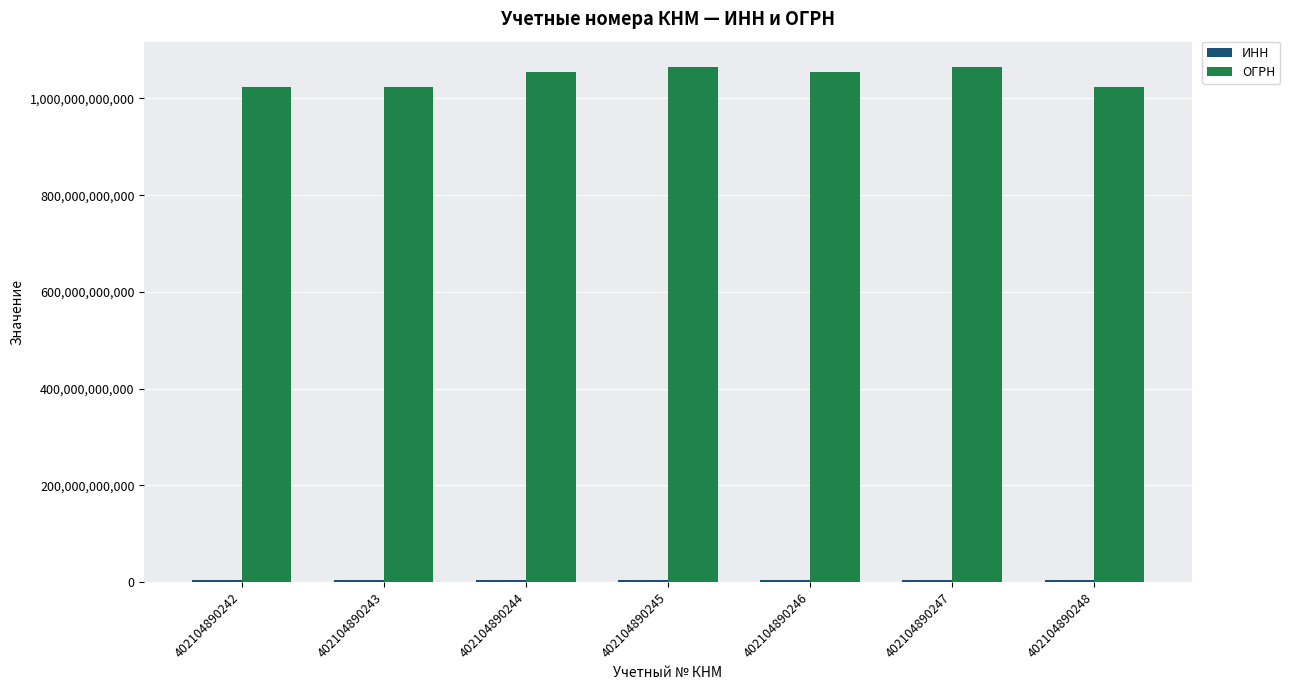

Is it true that ОГРН equals 1064011002923 at 402104890245?

True